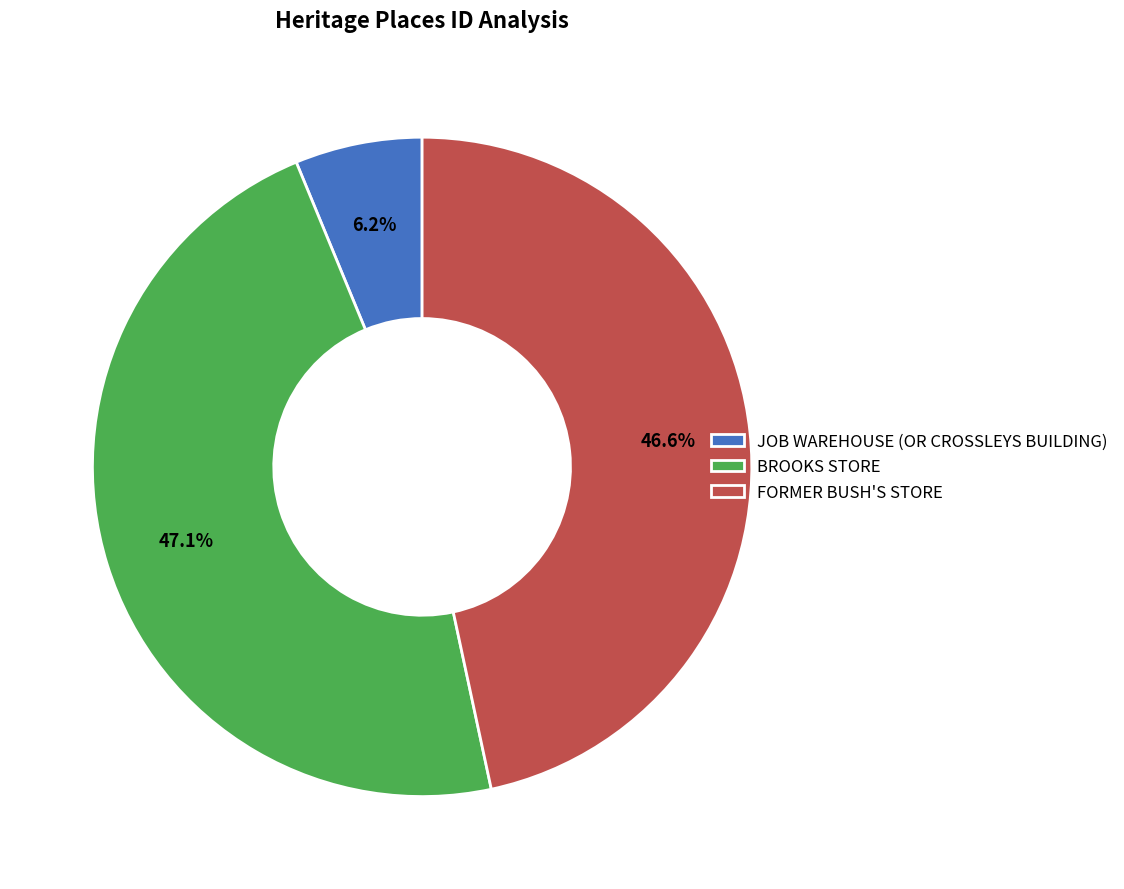

What percentage do FORMER BUSH'S STORE and JOB WAREHOUSE (OR CROSSLEYS BUILDING) together represent?

52.9%